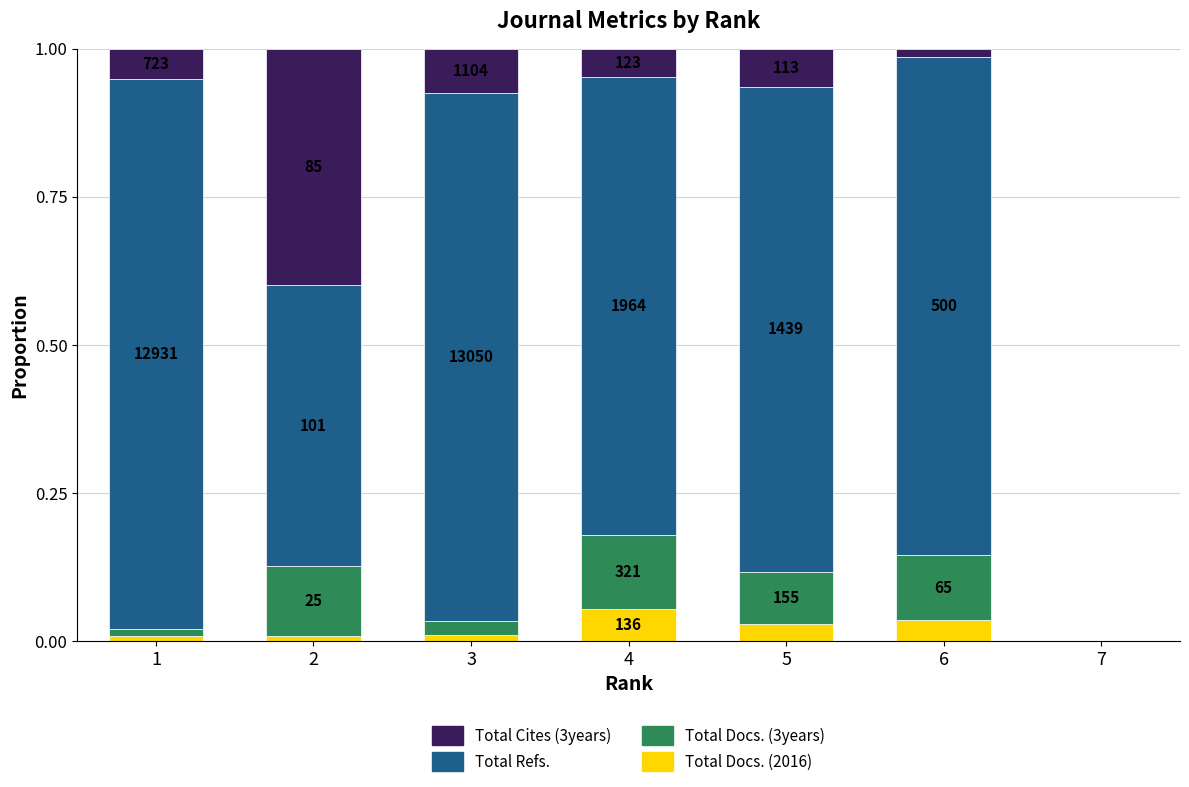

Are the bars horizontal?

No